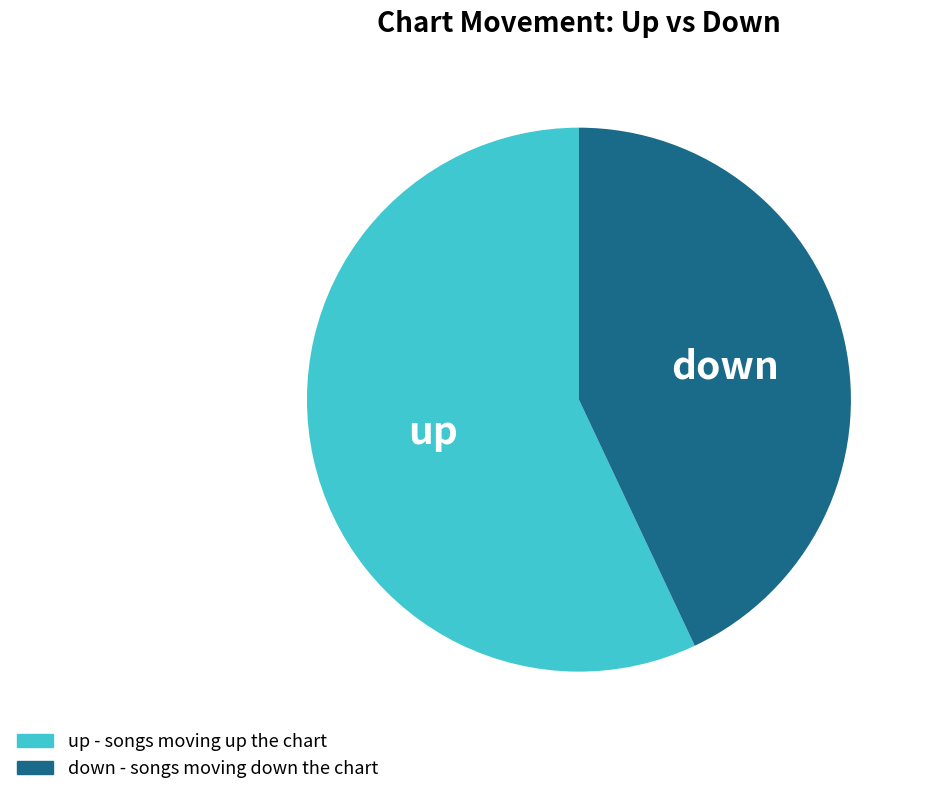

Rank the categories by value from highest to lowest.

up, down